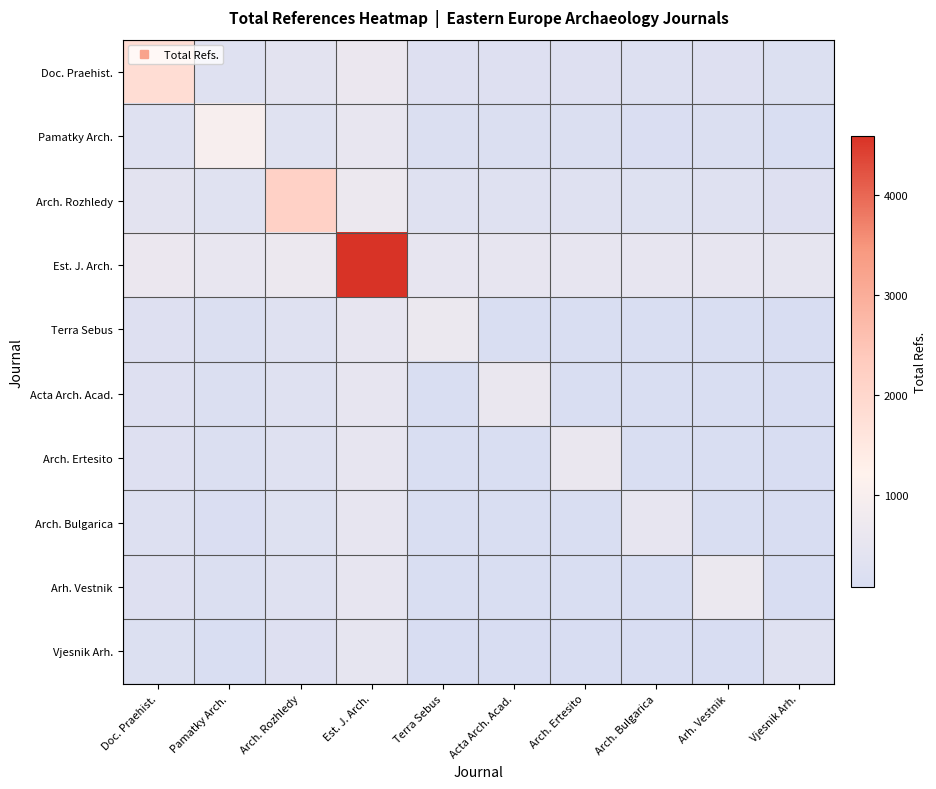

What is the spread (max minus min) of values at Vjesnik Arh.?

406.8